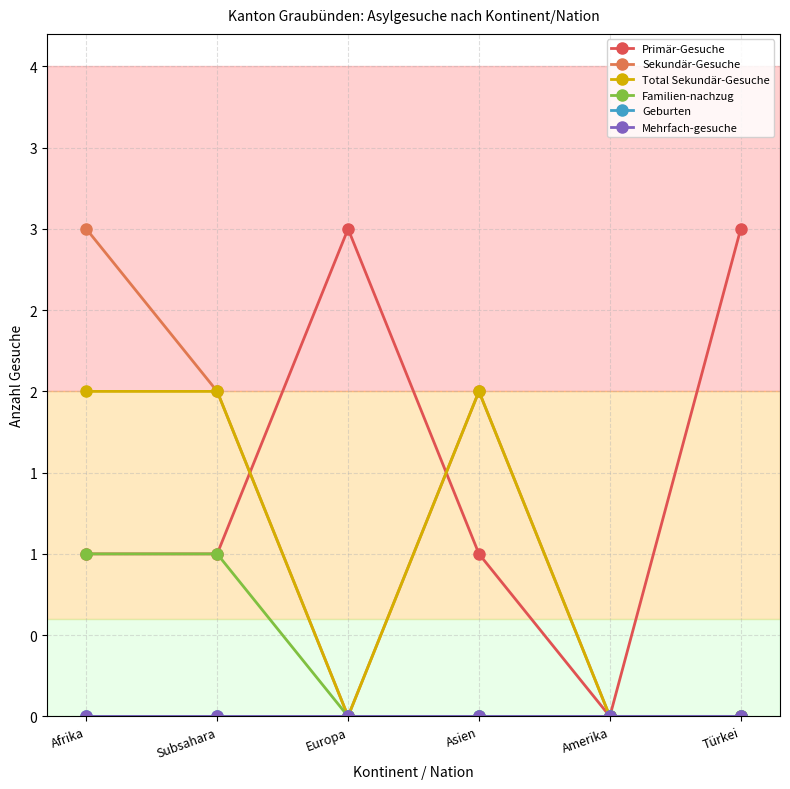

What is the label of the 5th point from the right?

Subsahara